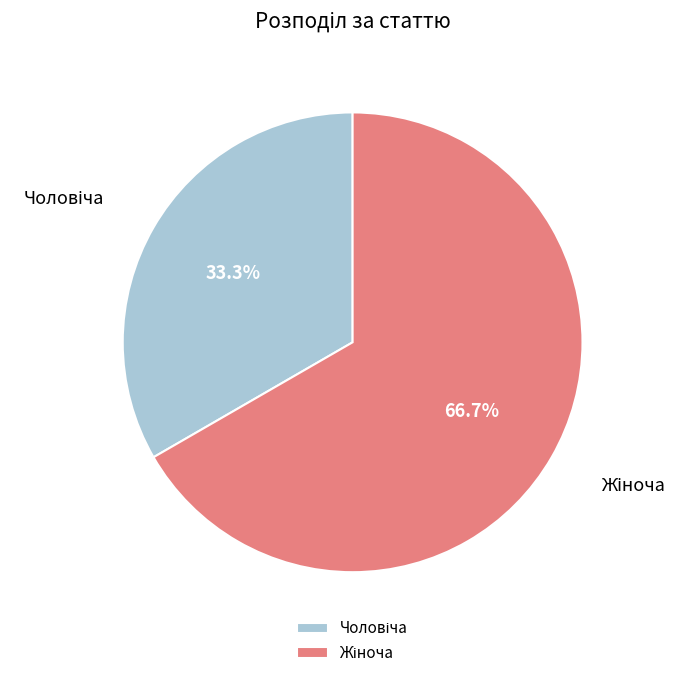

Is there a majority slice in this chart?

Yes